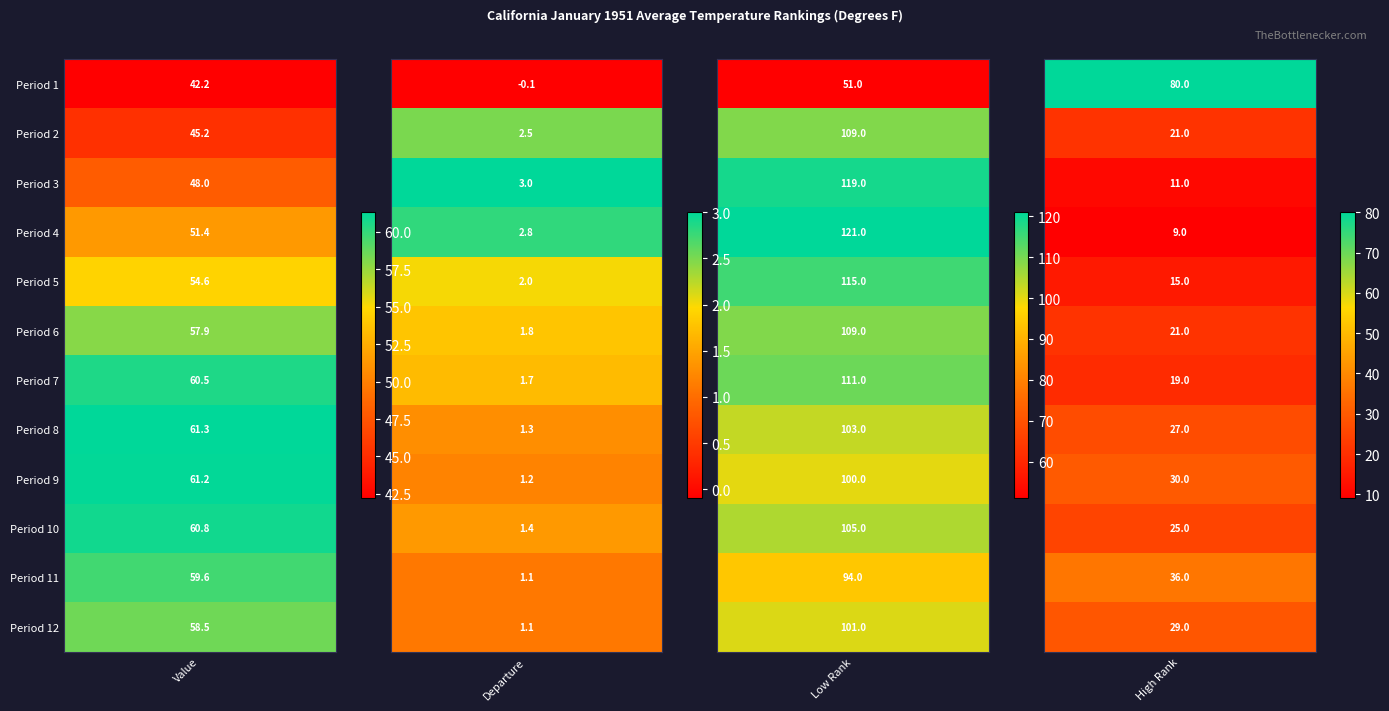

The value of 5 at 3 is 10.1. True or false?

False